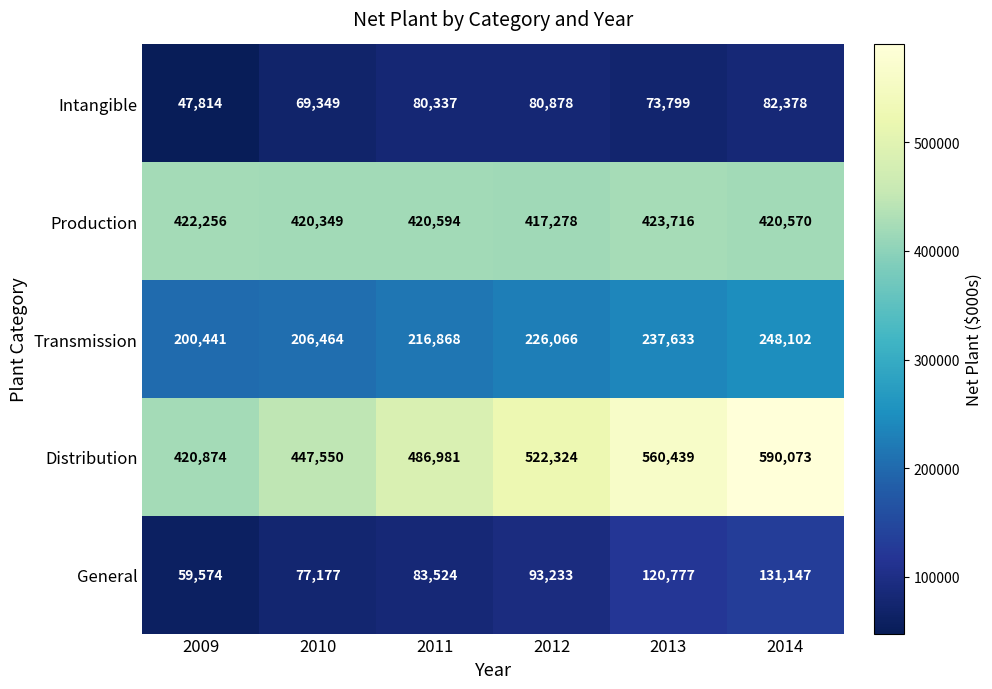

List the labels in order of General value, largest first.

2014, 2013, 2012, 2011, 2010, 2009